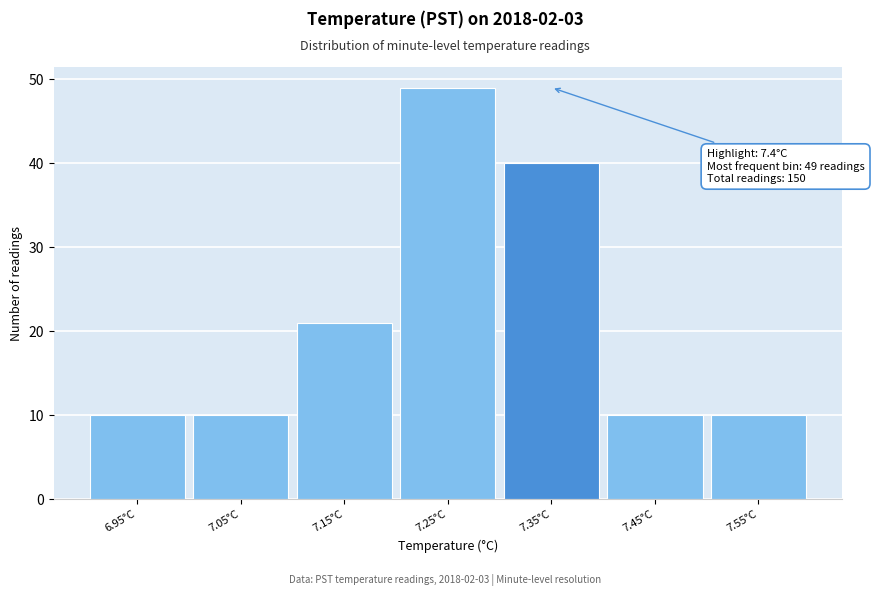

Reading left to right, what are all the values shown in this chart?

6.95°C=10	7.05°C=10	7.15°C=21	7.25°C=49	7.35°C=40	7.45°C=10	7.55°C=10